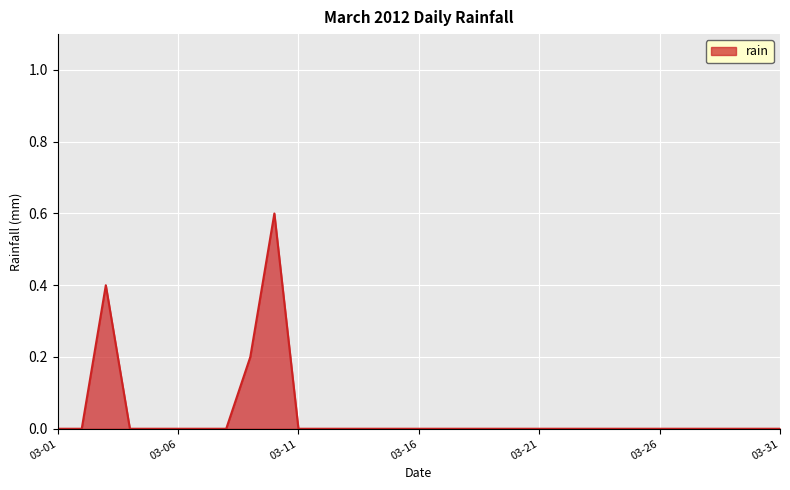

What is the greatest value displayed?

0.6